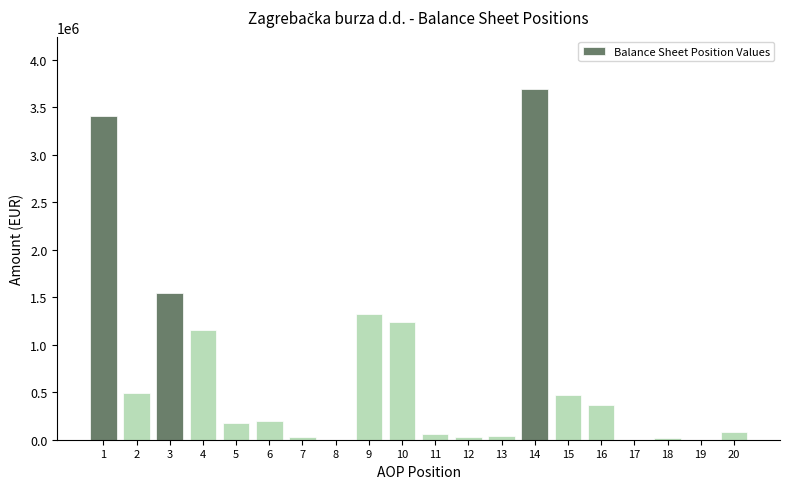

Approximately how many times larger is the value at 3 compared to 9?

1.2